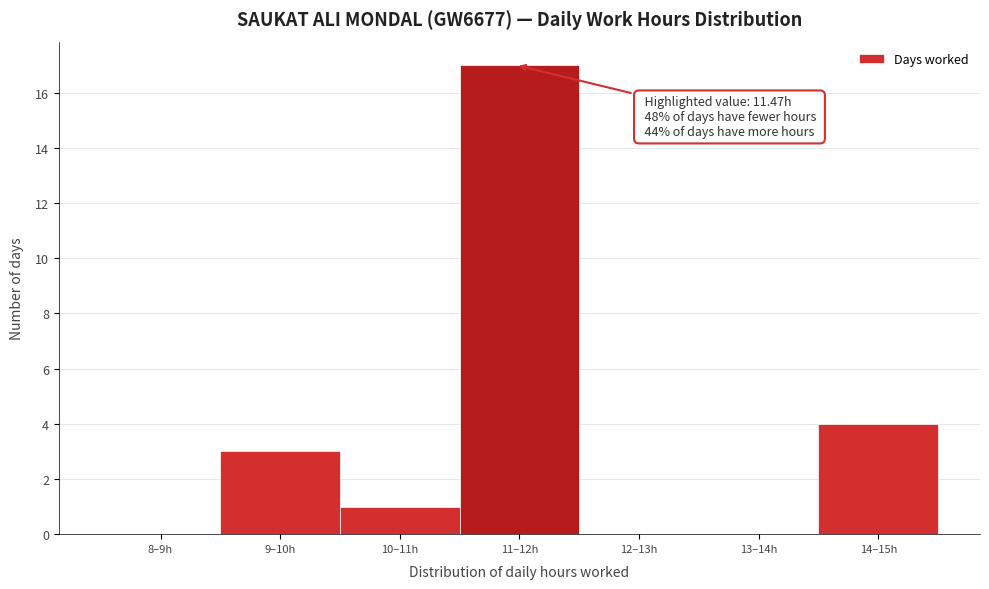

Reading left to right, what are all the values shown in this chart?

8–9h=0	9–10h=3	10–11h=1	11–12h=17	12–13h=0	13–14h=0	14–15h=4